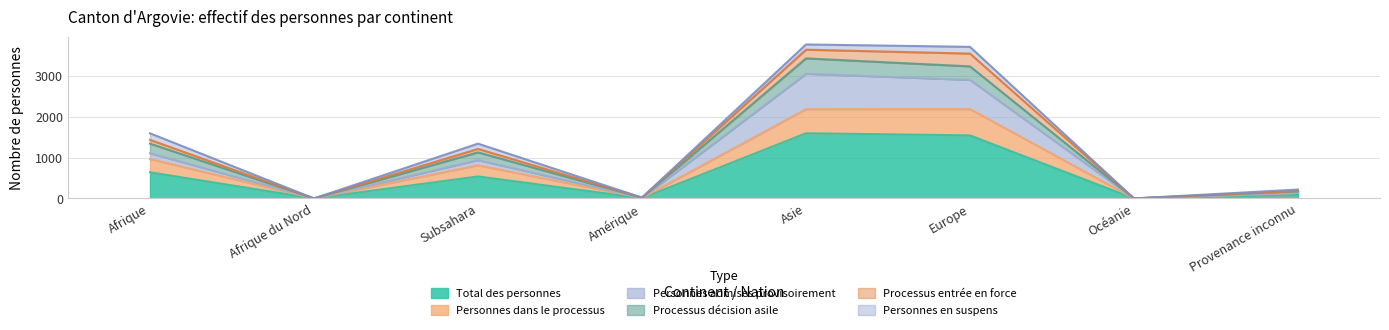

In Total des personnes, how many points are higher than both neighbors (excluding endpoints)?

2